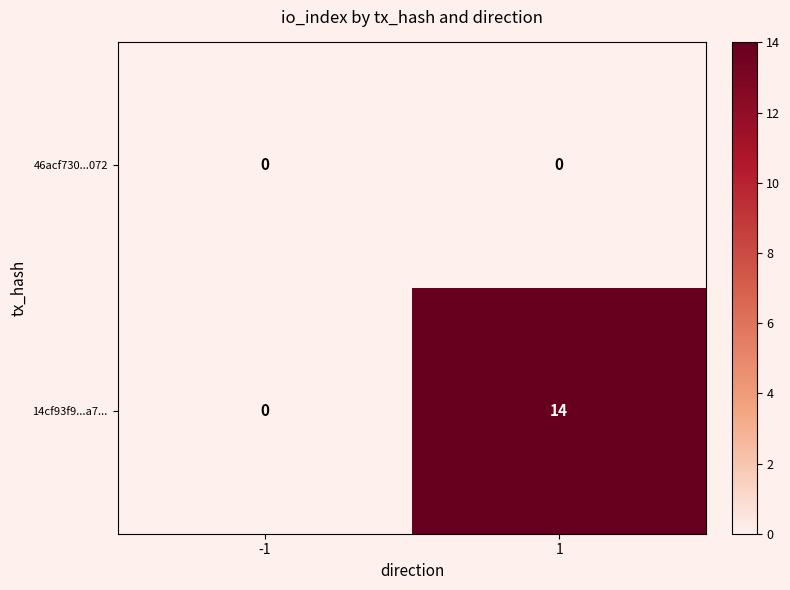

Reading left to right, extract all data points from this chart.

46acf730...072: 0	0
14cf93f9...a7...: 0	14